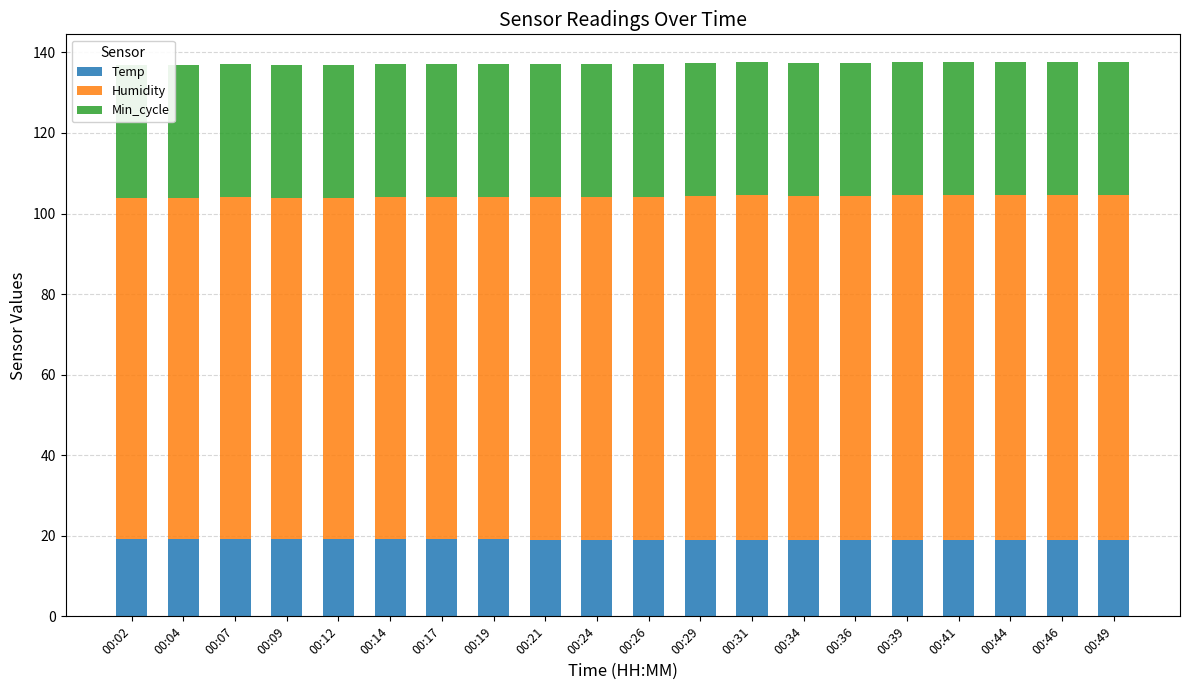

How many bars are there in each group?

3